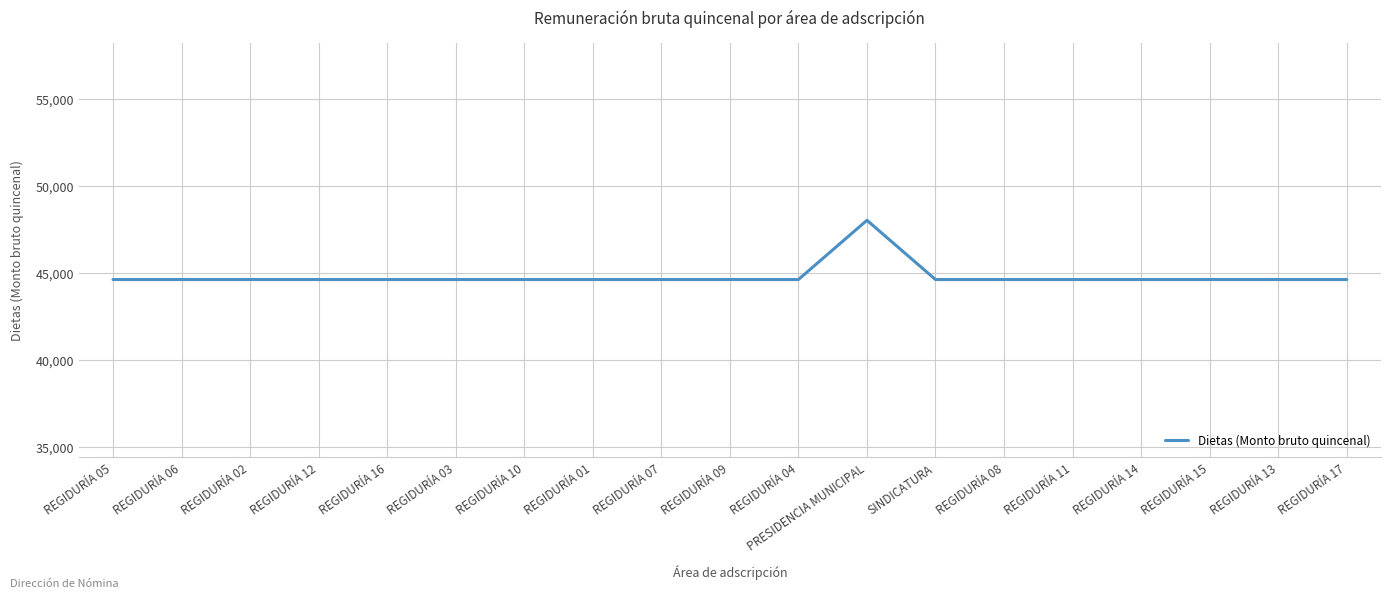

What is the sum of the values at PRESIDENCIA MUNICIPAL and REGIDURÍA 02?

92638.5